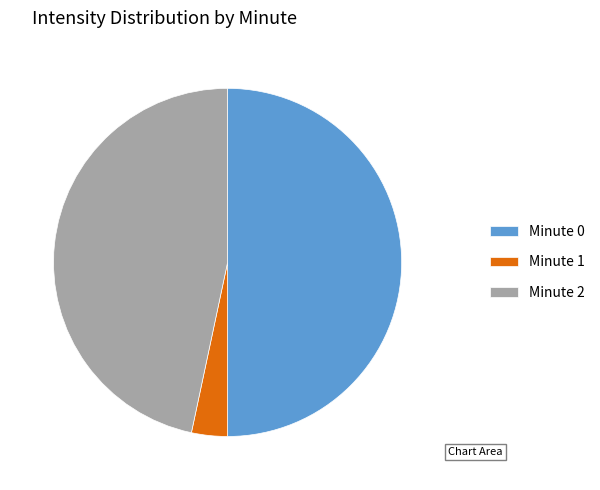

Count the number of slices in the pie.

3